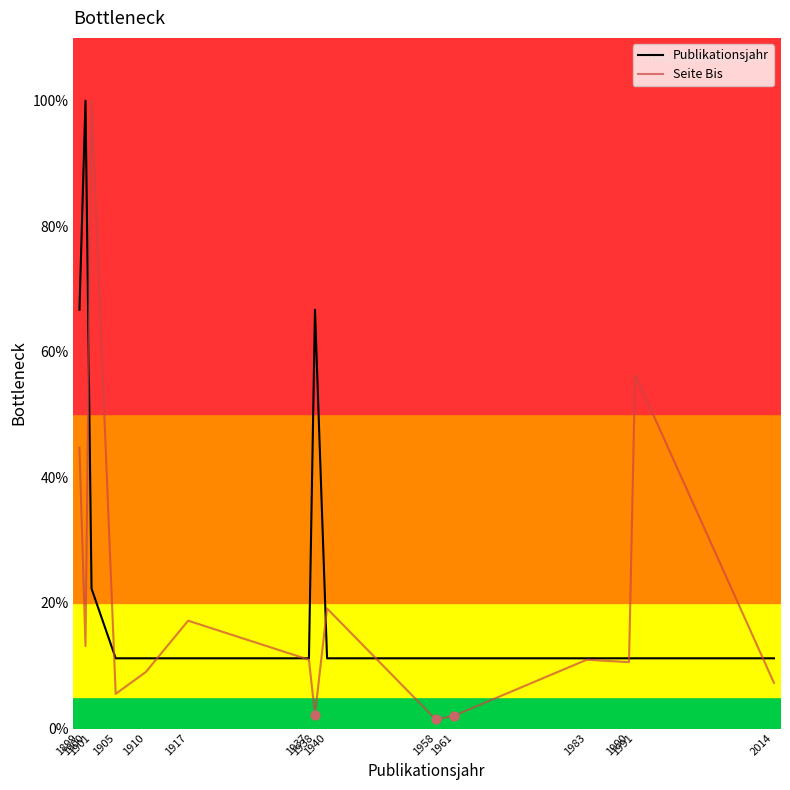

Which series contains the highest Y value?

Publikationsjahr